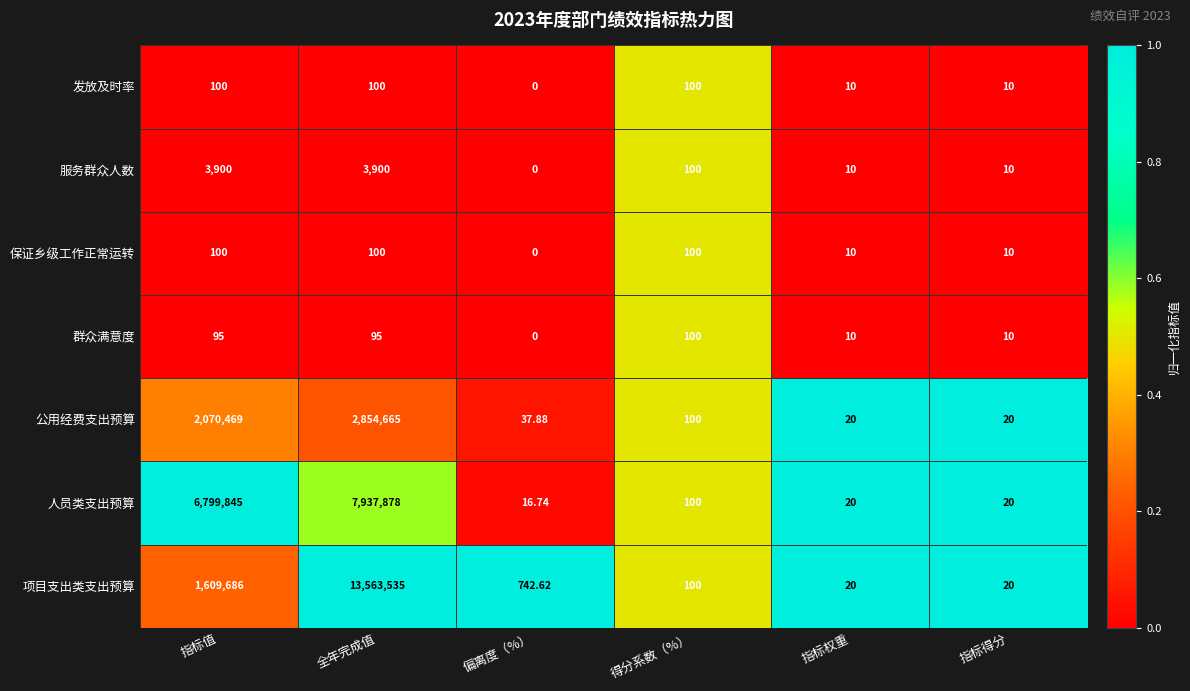

Count the number of data series in this chart.

7